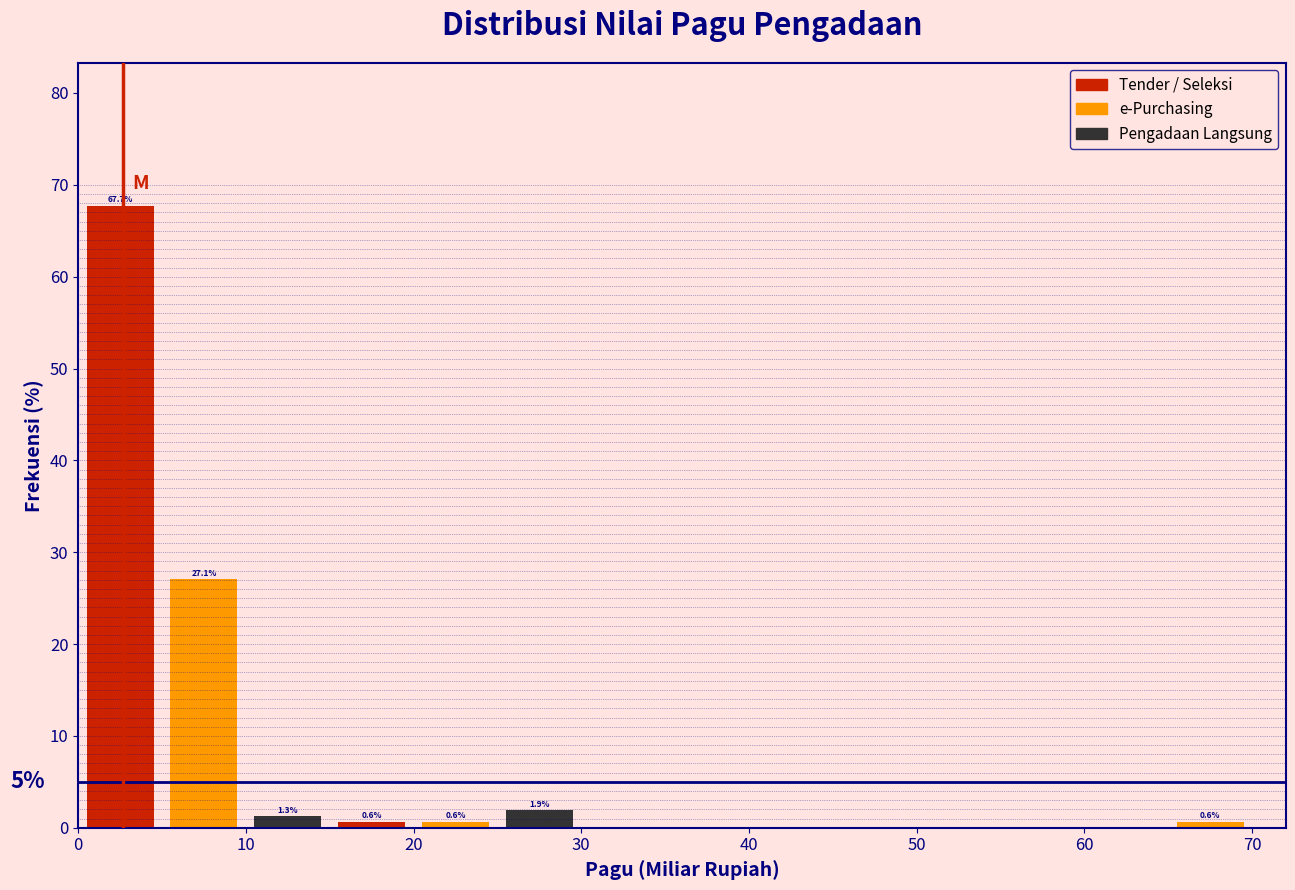

Which range on the x-axis has the tallest bar?

0 to 5